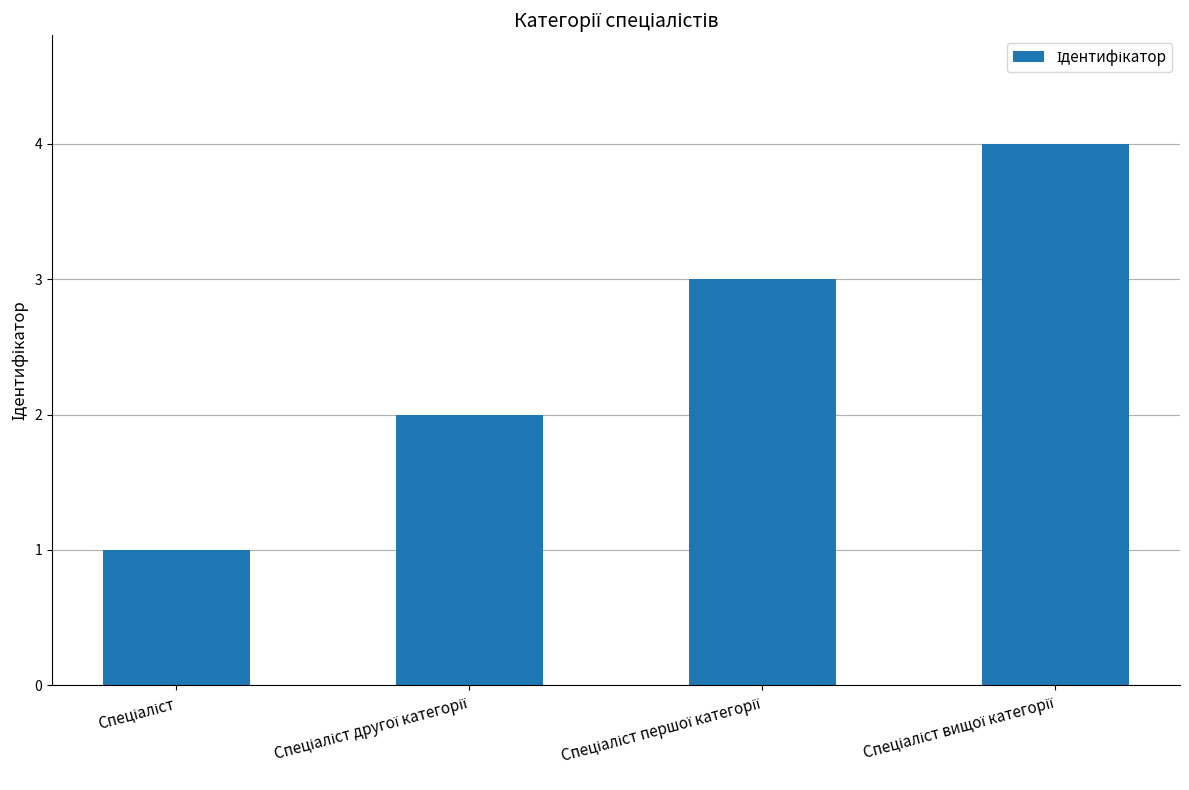

What is the sum of all values?

10